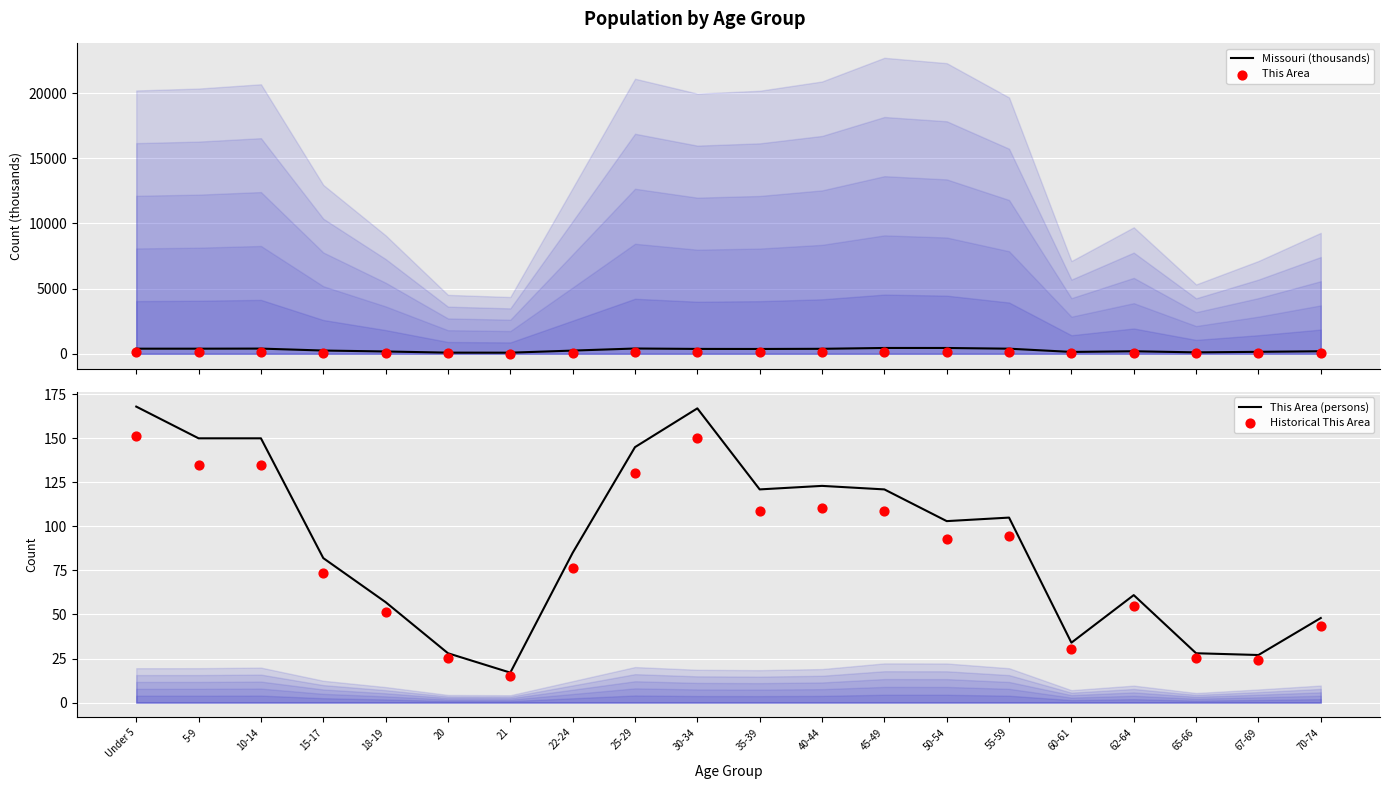

At which category is the sum across all series the highest?

Under 5